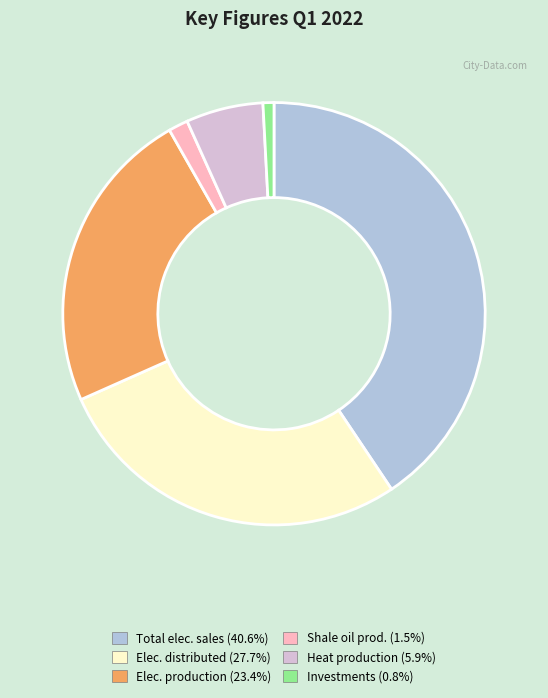

How many segments does this pie chart have?

6